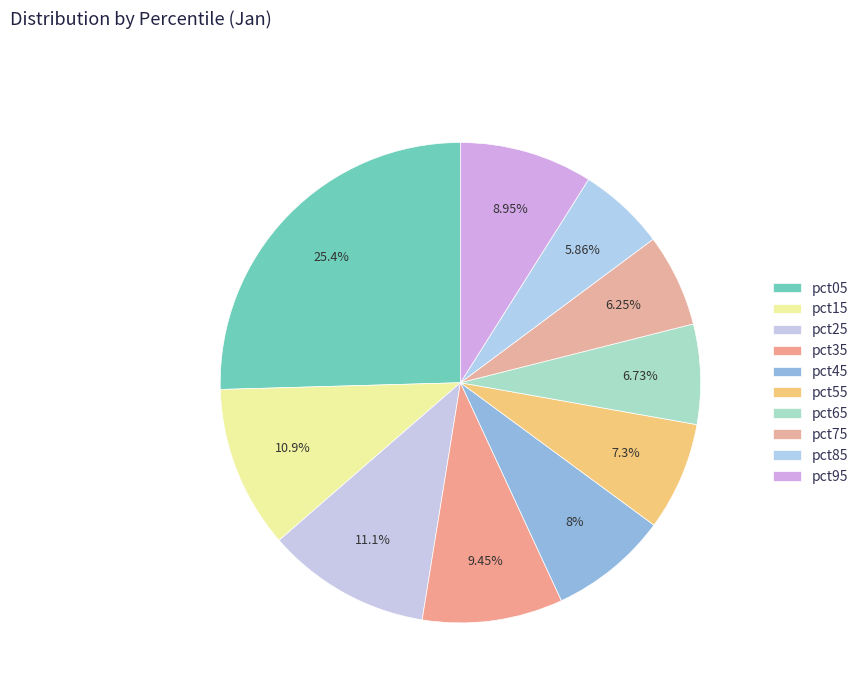

To the nearest percent, what is the combined percentage of pct85 and pct65?

13%